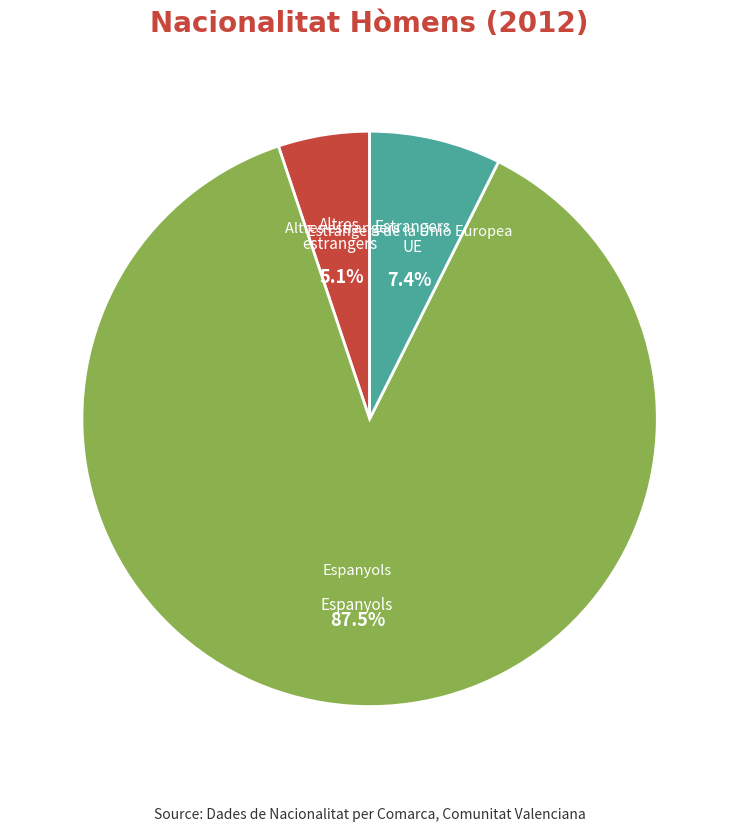

Is there any slice that represents more than half of the pie?

Yes